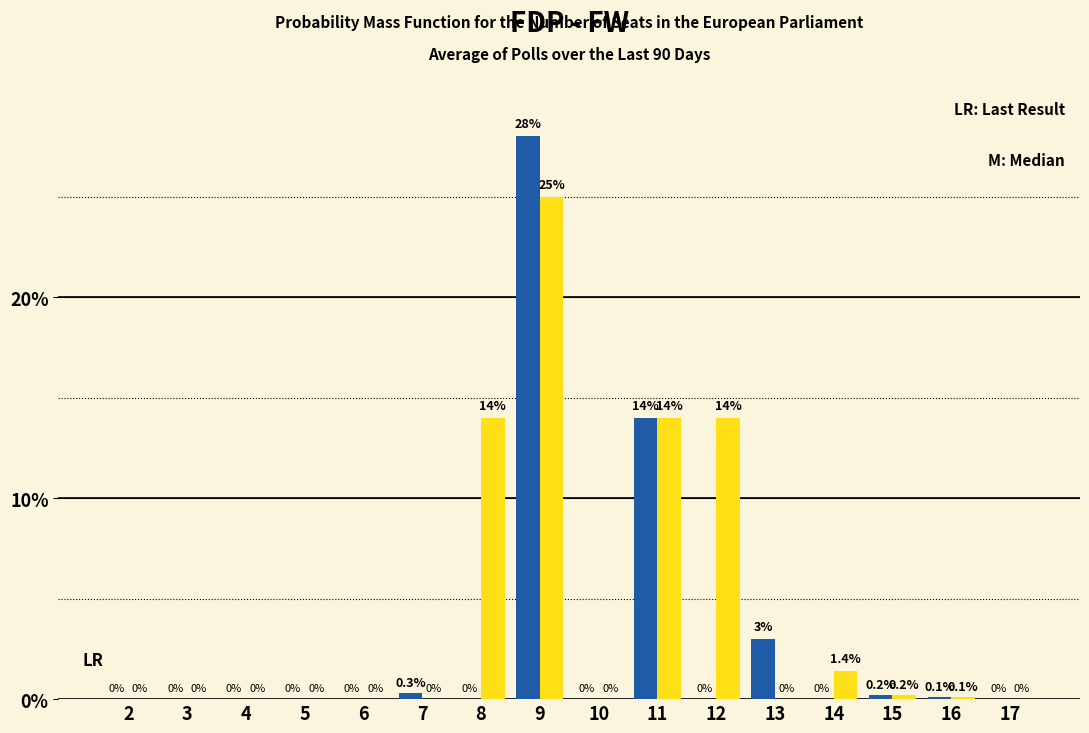

What is the total value across all series at 8?

14.0